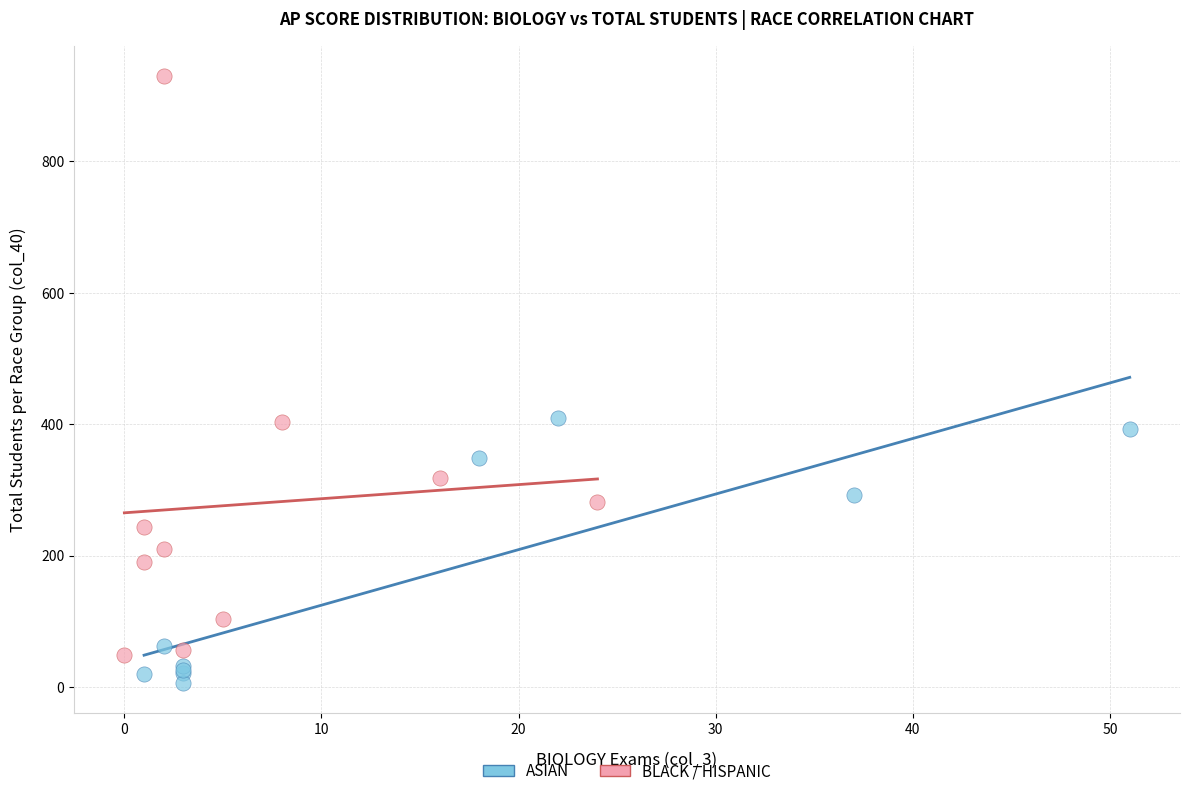

Which series reaches the maximum Y coordinate?

BLACK / HISPANIC